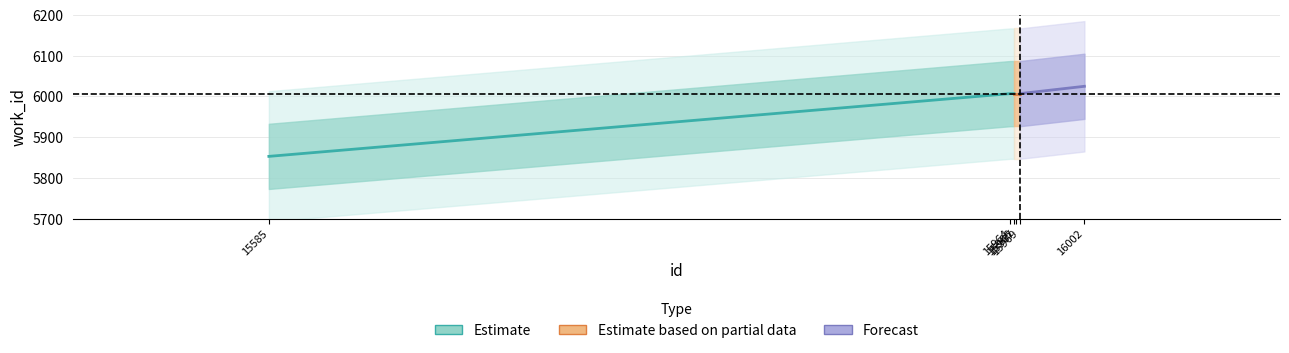

Which has a higher value, 15967 or 16002?

16002